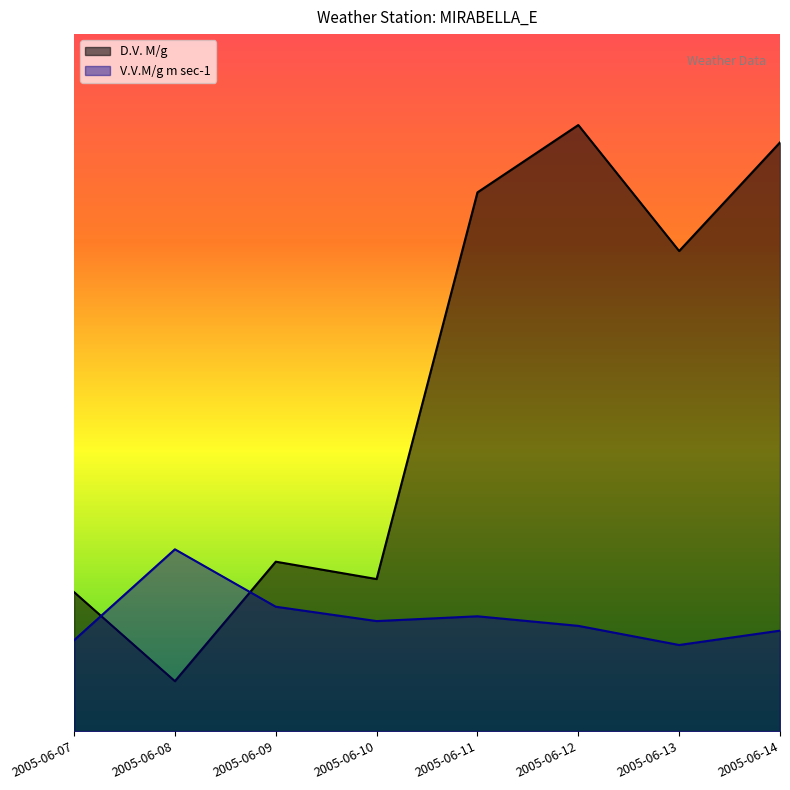

Reading left to right, list all the values displayed in this chart.

V.V.M/g m sec-1: 41.8	83.7	57.3	50.7	52.9	48.5	39.6	46.3
D.V. M/g: 64.0	23.0	78.0	70.0	248.0	279.0	221.0	271.0